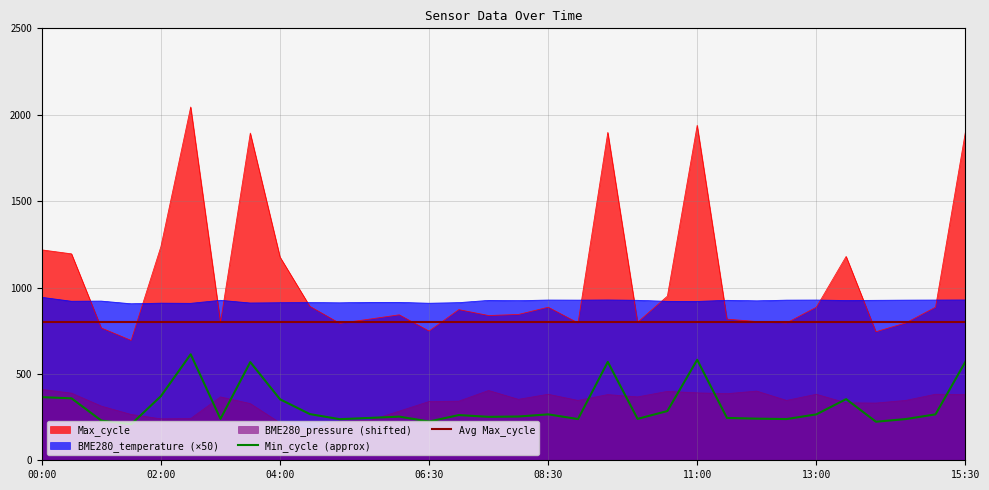

What is the approximate value of Avg Max_cycle at 29?

800.0